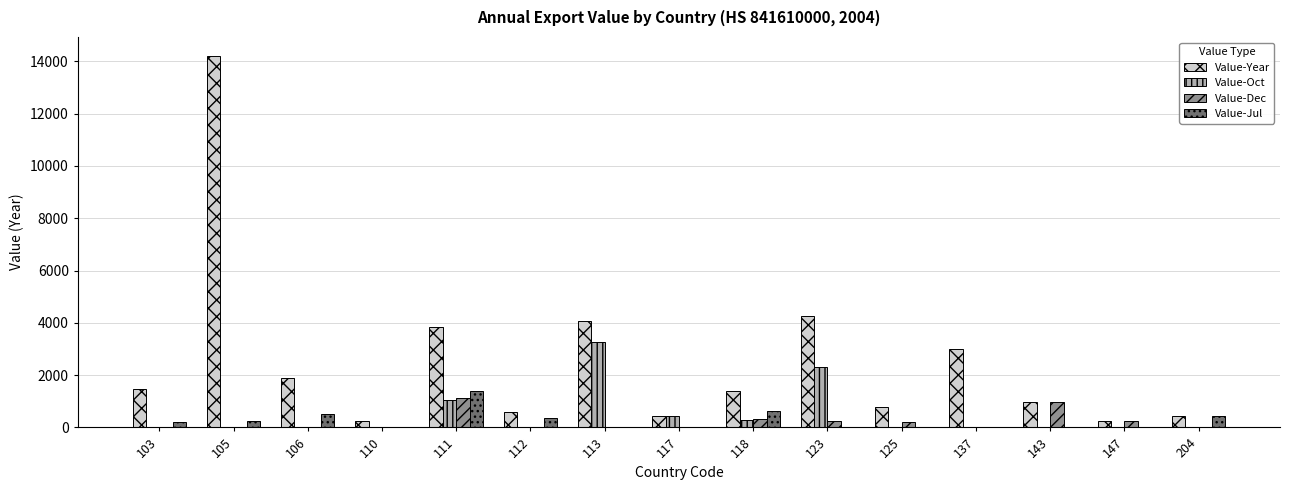

True or false: Value-Dec has a value of 0 at 113.

True